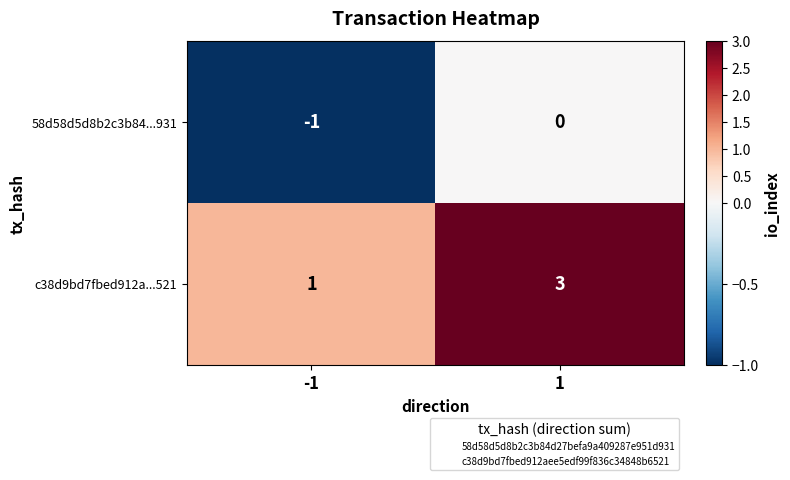

At how many categories does at least one series exceed 0?

2